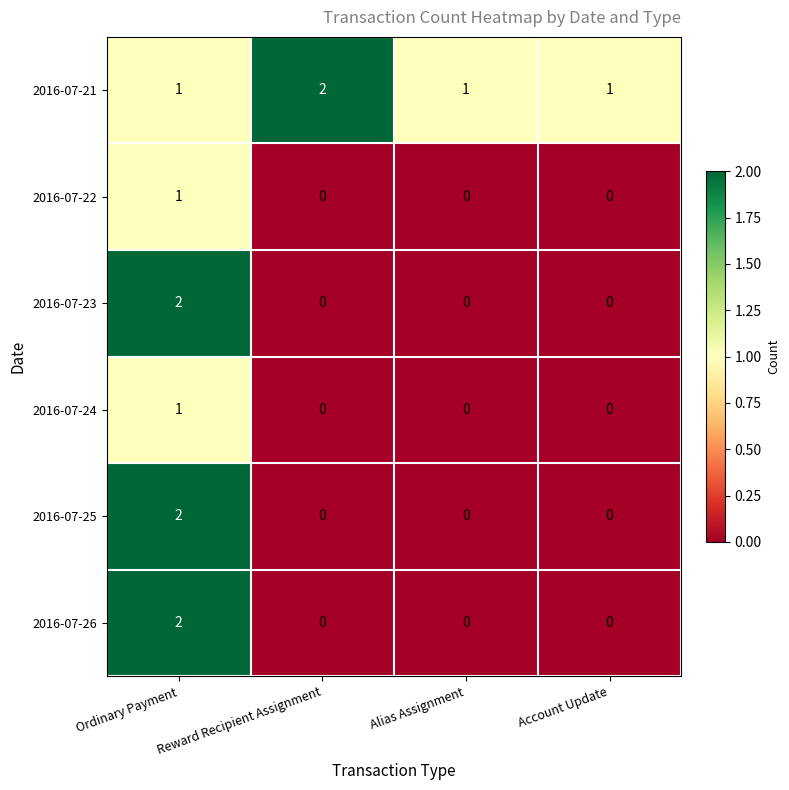

Count the 2016-07-26 values in the range 0 to 2.

4